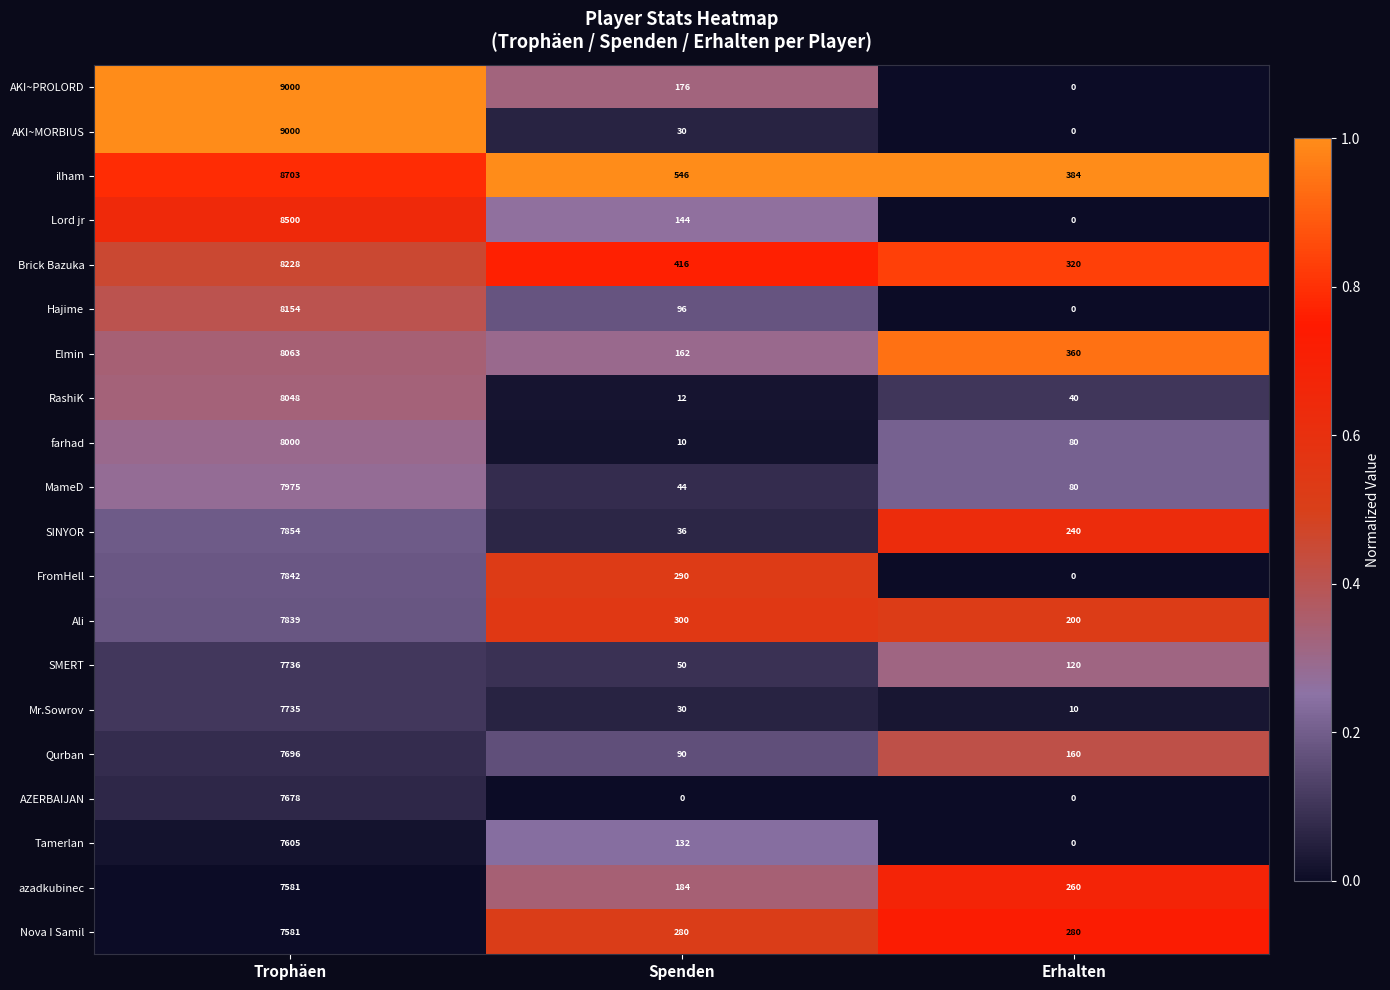

Which series has the largest total across all categories?

ilham